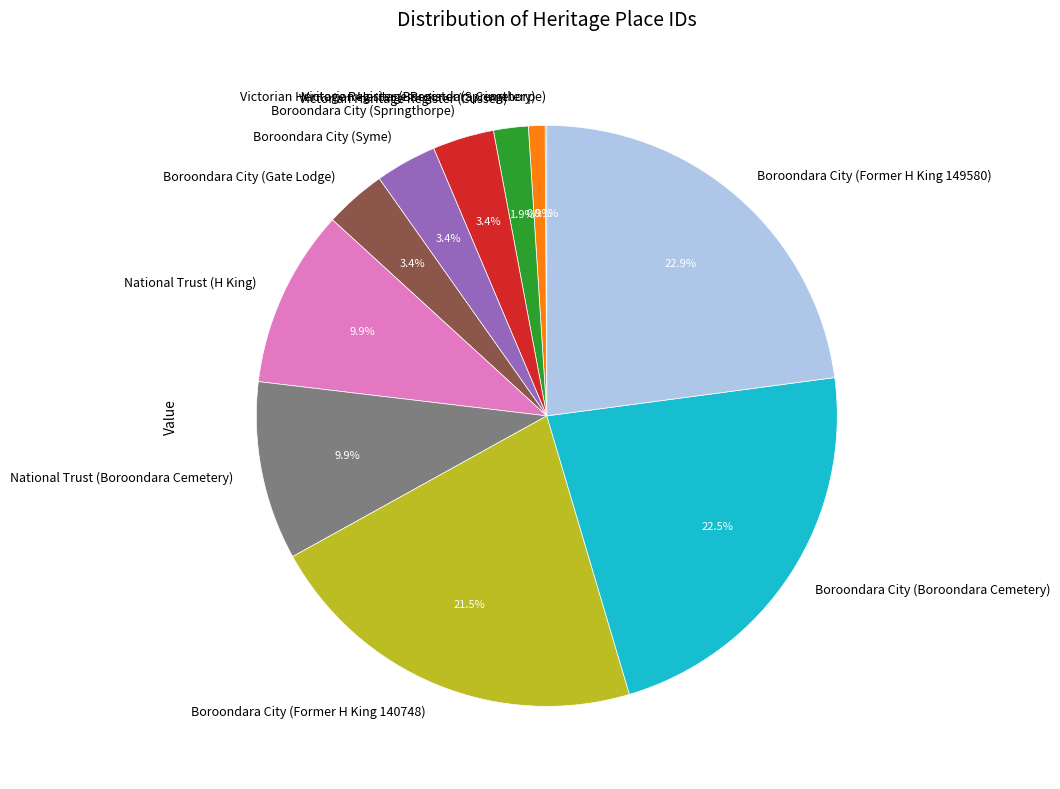

What percentage is NOT represented by Victorian Heritage Register (Cussen)?

98.1%